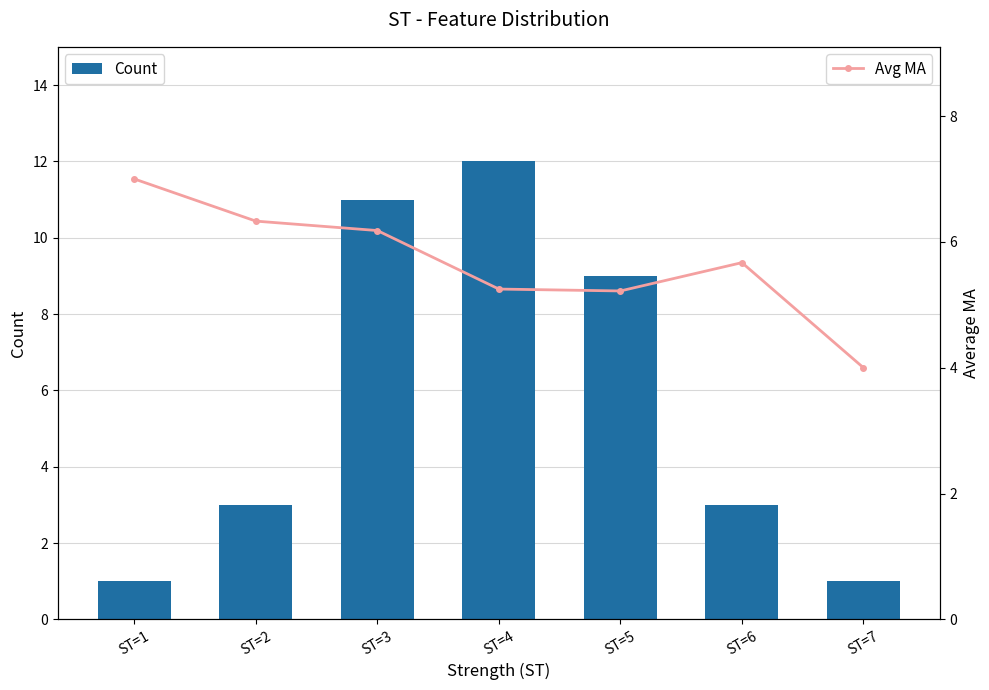

What is the sum of the Count values at ST=1 and ST=2?

4